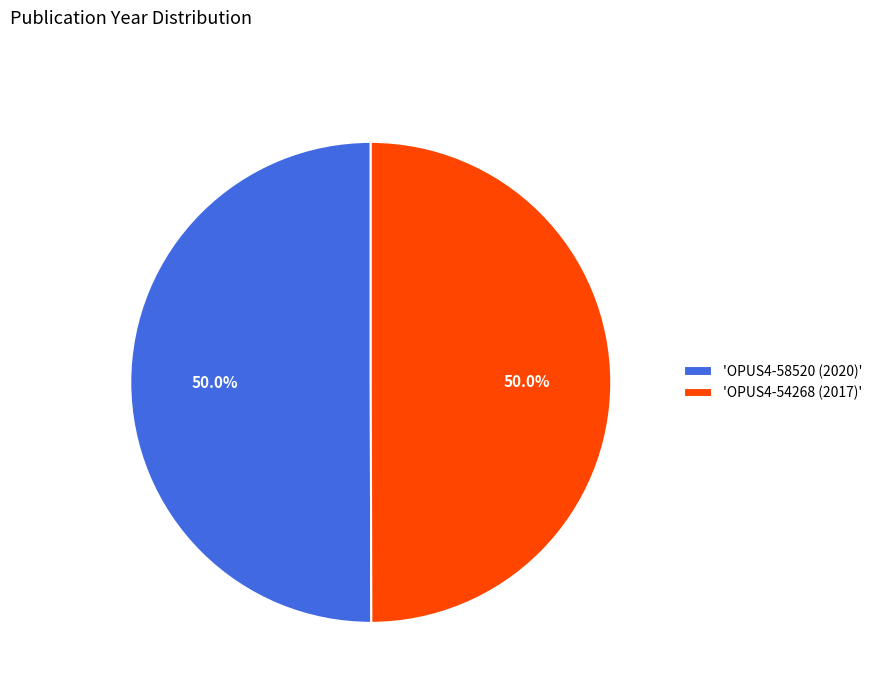

How many slices are in this pie chart?

2